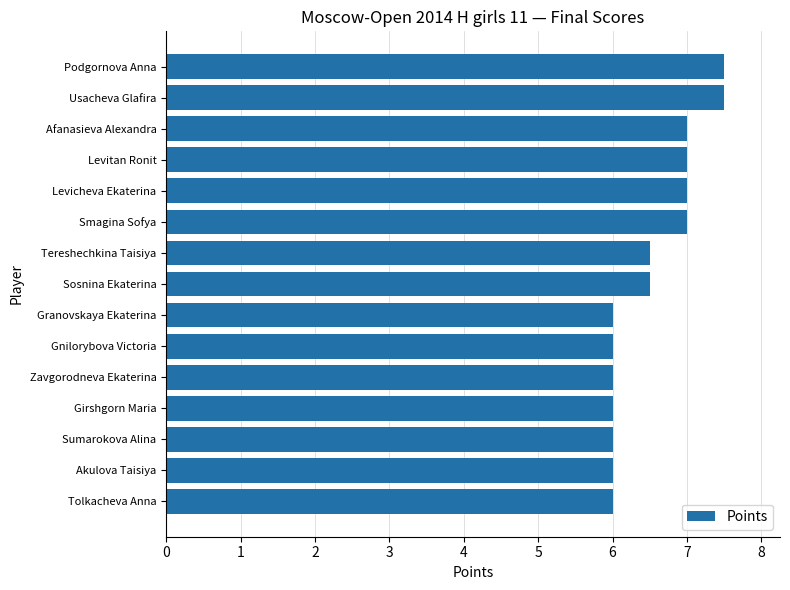

The value at Usacheva Glafira is 3.2. True or false?

False